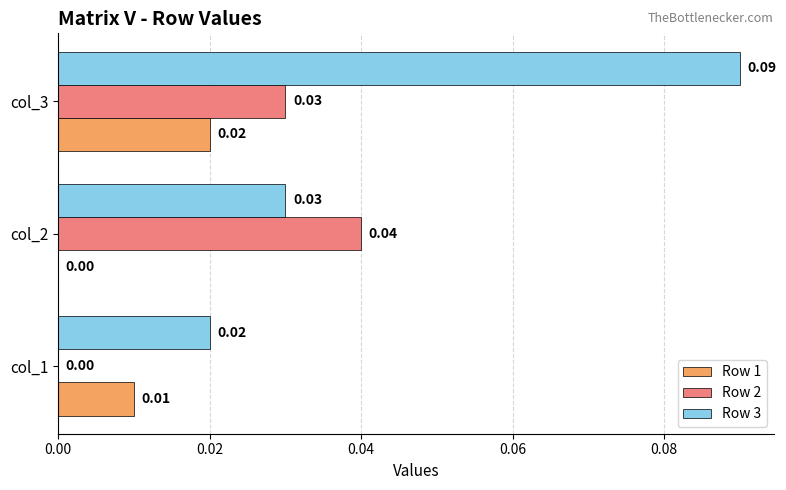

Which series changed the most between col_1 and col_2?

Row 2